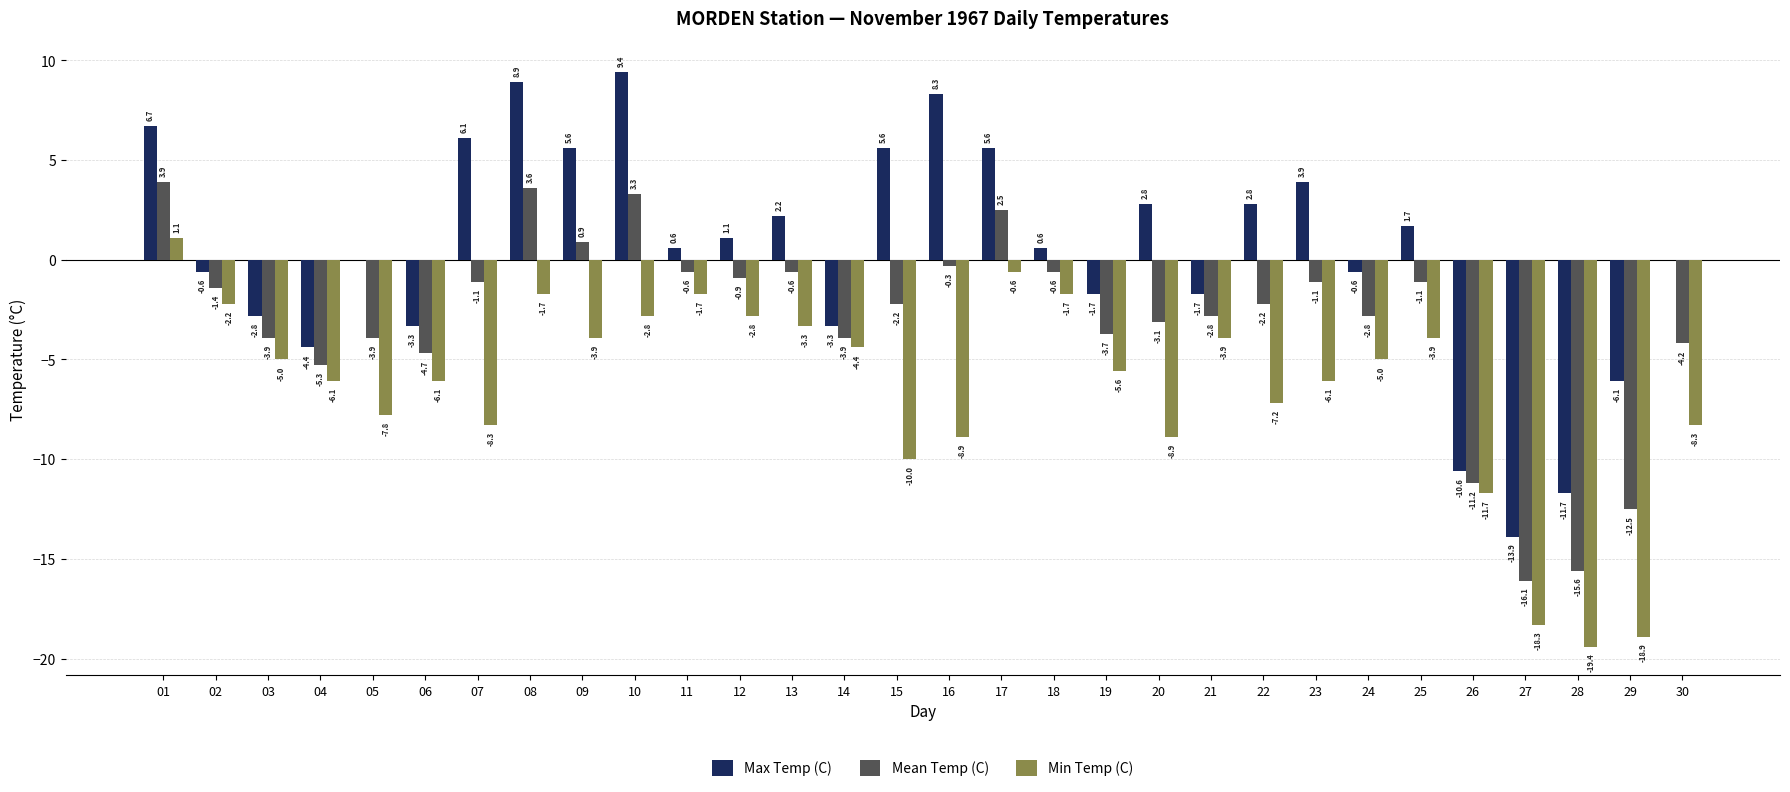

Reading right to left, extract all data points from this chart.

Max Temp (C): 30=0.0	29=-6.1	28=-11.7	27=-13.9	26=-10.6	25=1.7	24=-0.6	23=3.9	22=2.8	21=-1.7	20=2.8	19=-1.7	18=0.6	17=5.6	16=8.3	15=5.6	14=-3.3	13=2.2	12=1.1	11=0.6	10=9.4	09=5.6	08=8.9	07=6.1	06=-3.3	05=0.0	04=-4.4	03=-2.8	02=-0.6	01=6.7
Mean Temp (C): 30=-4.2	29=-12.5	28=-15.6	27=-16.1	26=-11.2	25=-1.1	24=-2.8	23=-1.1	22=-2.2	21=-2.8	20=-3.1	19=-3.7	18=-0.6	17=2.5	16=-0.3	15=-2.2	14=-3.9	13=-0.6	12=-0.9	11=-0.6	10=3.3	09=0.9	08=3.6	07=-1.1	06=-4.7	05=-3.9	04=-5.3	03=-3.9	02=-1.4	01=3.9
Min Temp (C): 30=-8.3	29=-18.9	28=-19.4	27=-18.3	26=-11.7	25=-3.9	24=-5.0	23=-6.1	22=-7.2	21=-3.9	20=-8.9	19=-5.6	18=-1.7	17=-0.6	16=-8.9	15=-10.0	14=-4.4	13=-3.3	12=-2.8	11=-1.7	10=-2.8	09=-3.9	08=-1.7	07=-8.3	06=-6.1	05=-7.8	04=-6.1	03=-5.0	02=-2.2	01=1.1